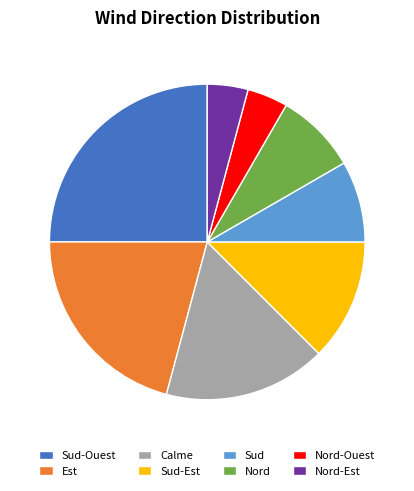

The Sud-Ouest slice represents 31% of the pie. True or false?

False